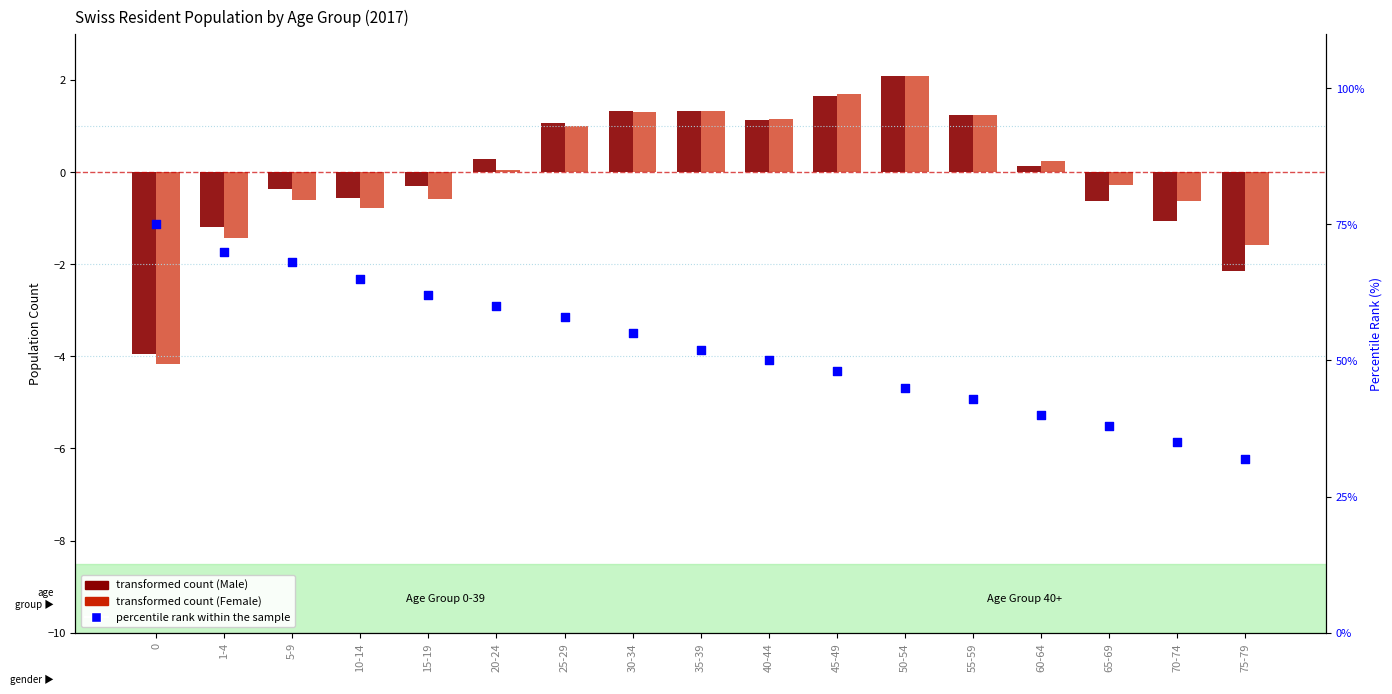

Which series reaches the maximum Y coordinate?

percentile rank within the sample